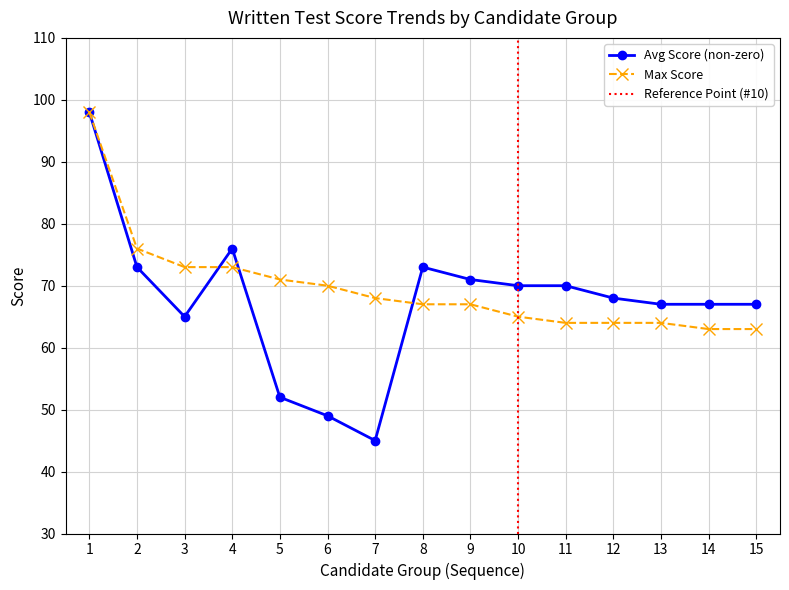

Where is the data nearest to the value 80?

2